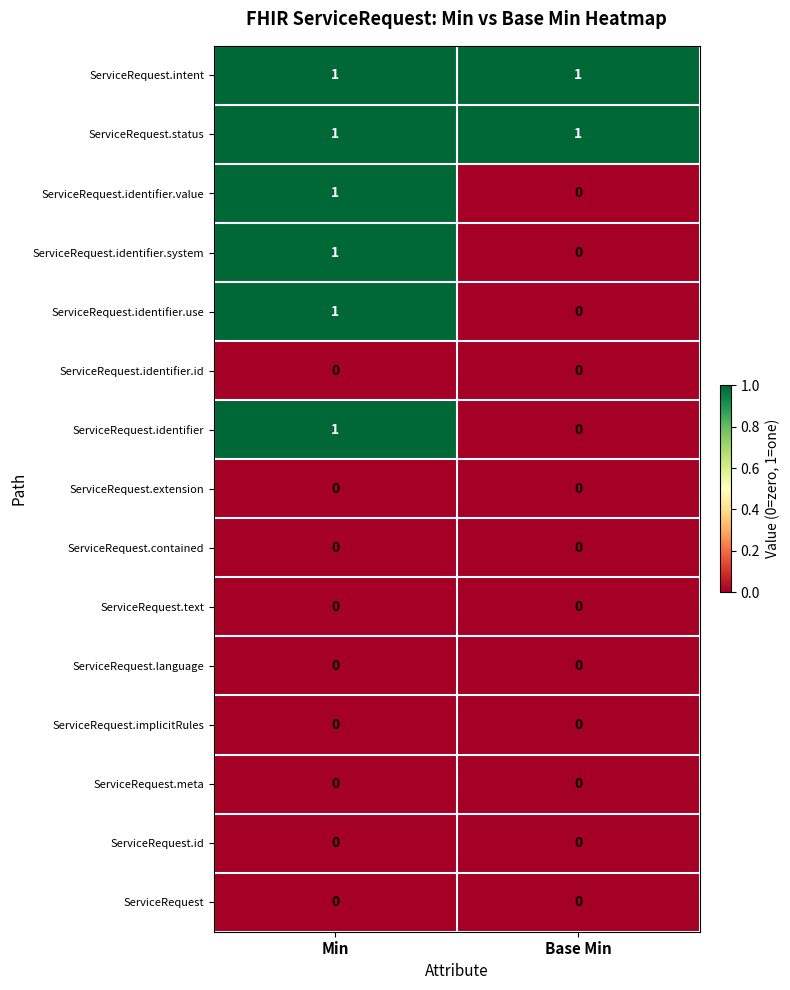

What is the maximum value shown in the chart?

1